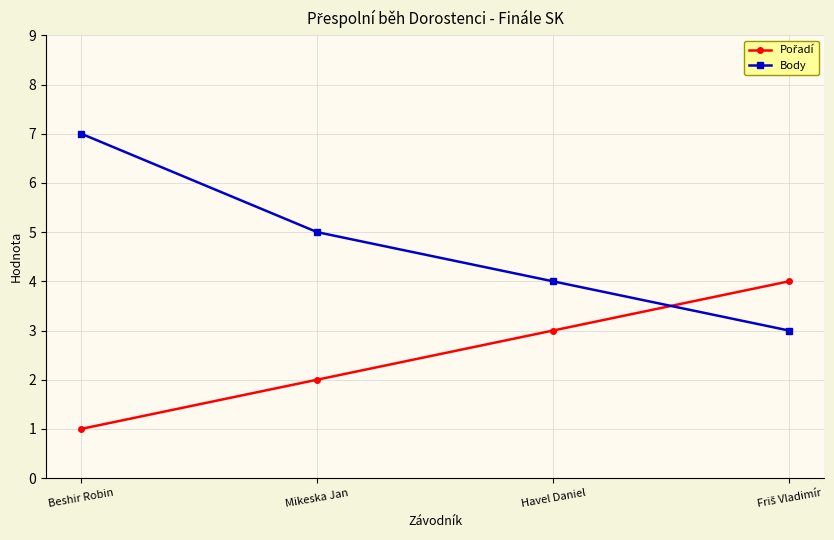

At which category is the sum across all series the highest?

Beshir Robin